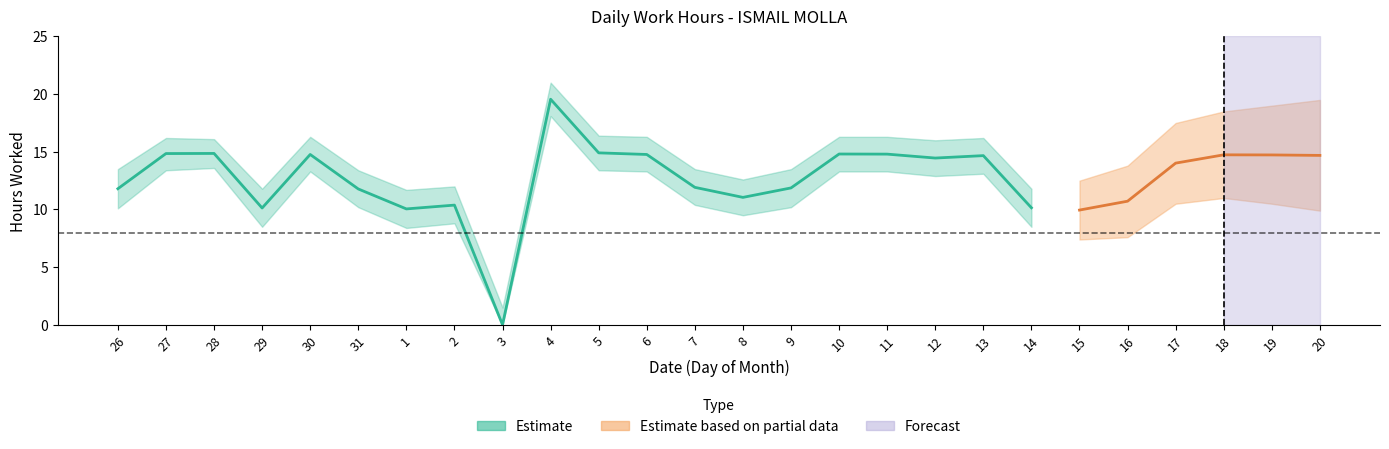

At which category does the chart reach its minimum across all series?

3